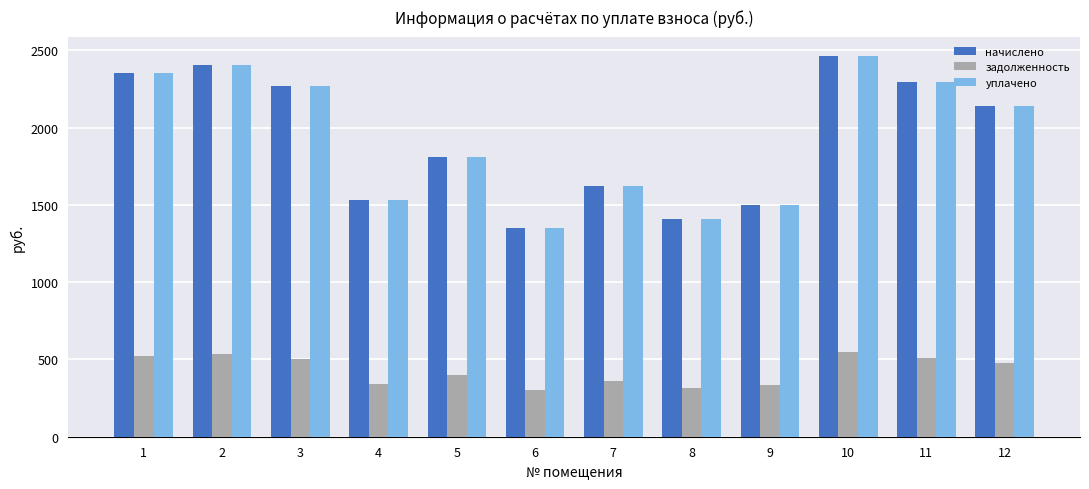

What is the value of the уплачено bar at the 12th from the left?

2142.7